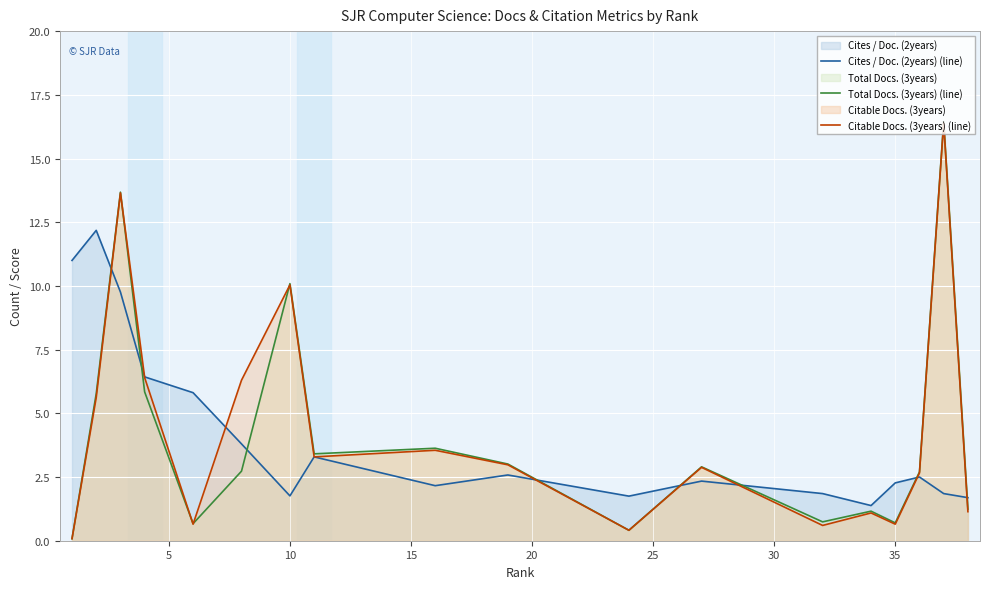

Reading left to right, list all the values displayed in this chart.

Cites / Doc. (2years) (line): 11.0	12.2	9.8	6.4	5.8	3.8	1.8	3.3	2.2	2.6	1.8	2.3	1.9	1.4	2.3	2.5	1.9	1.7
Total Docs. (3years) (line): 0.1	5.8	13.7	5.8	0.7	2.7	10.1	3.4	3.6	3.0	0.4	2.9	0.7	1.2	0.7	2.7	16.4	1.2
Citable Docs. (3years) (line): 0.1	5.6	13.7	6.4	0.7	6.3	10.0	3.3	3.5	3.0	0.4	2.9	0.6	1.1	0.7	2.7	16.4	1.1